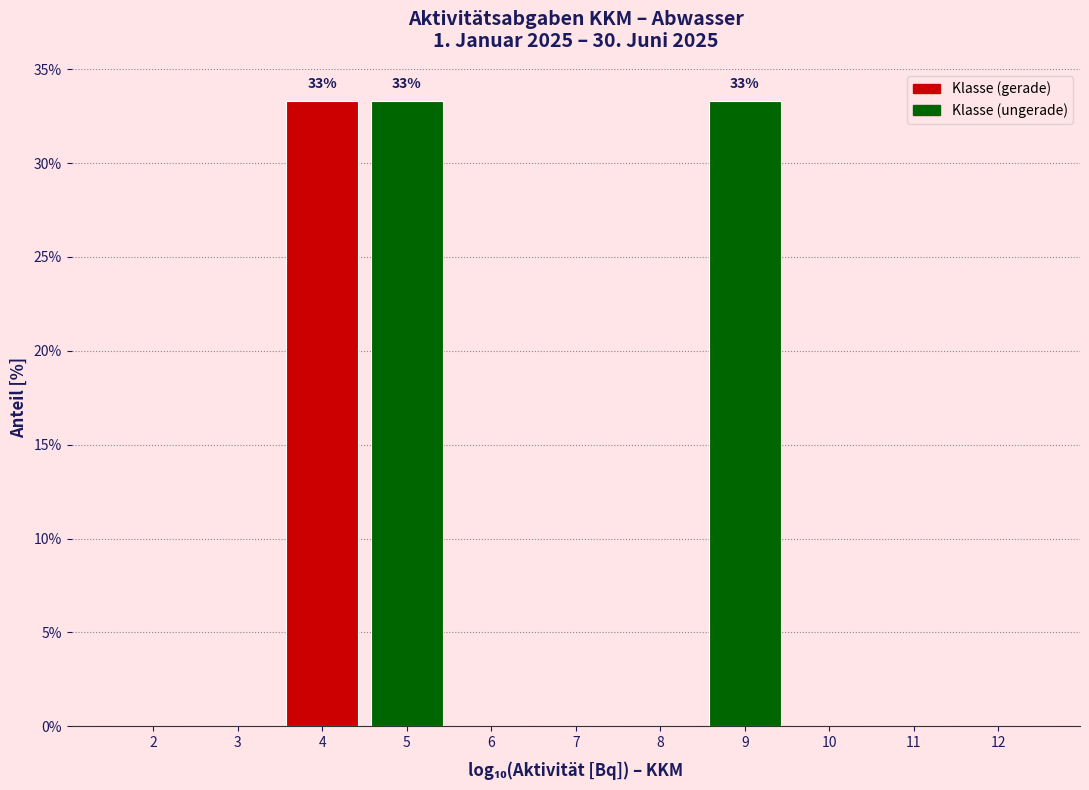

Reading right to left, extract all data points from this chart.

12=0.0	11=0.0	10=0.0	9=33.3	8=0.0	7=0.0	6=0.0	5=33.3	4=33.3	3=0.0	2=0.0